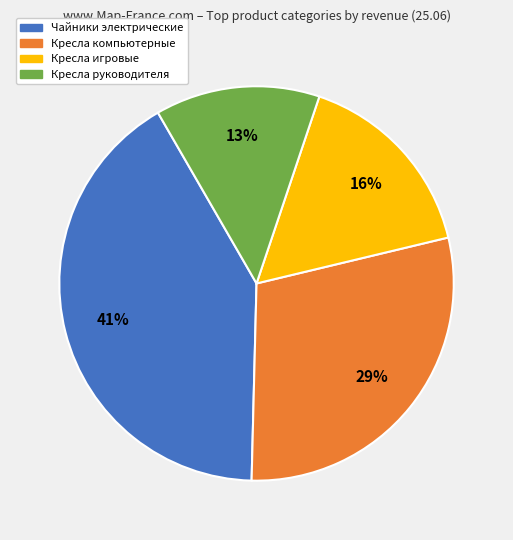

Is the sum of Чайники электрические and Кресла руководителя greater than half?

Yes